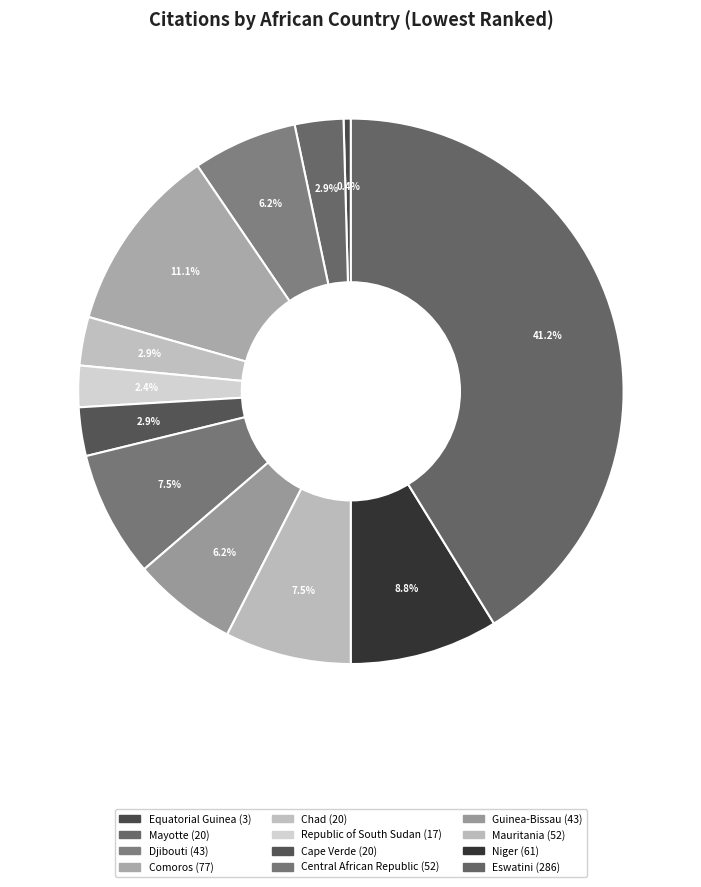

Is Djibouti the majority of the pie?

No